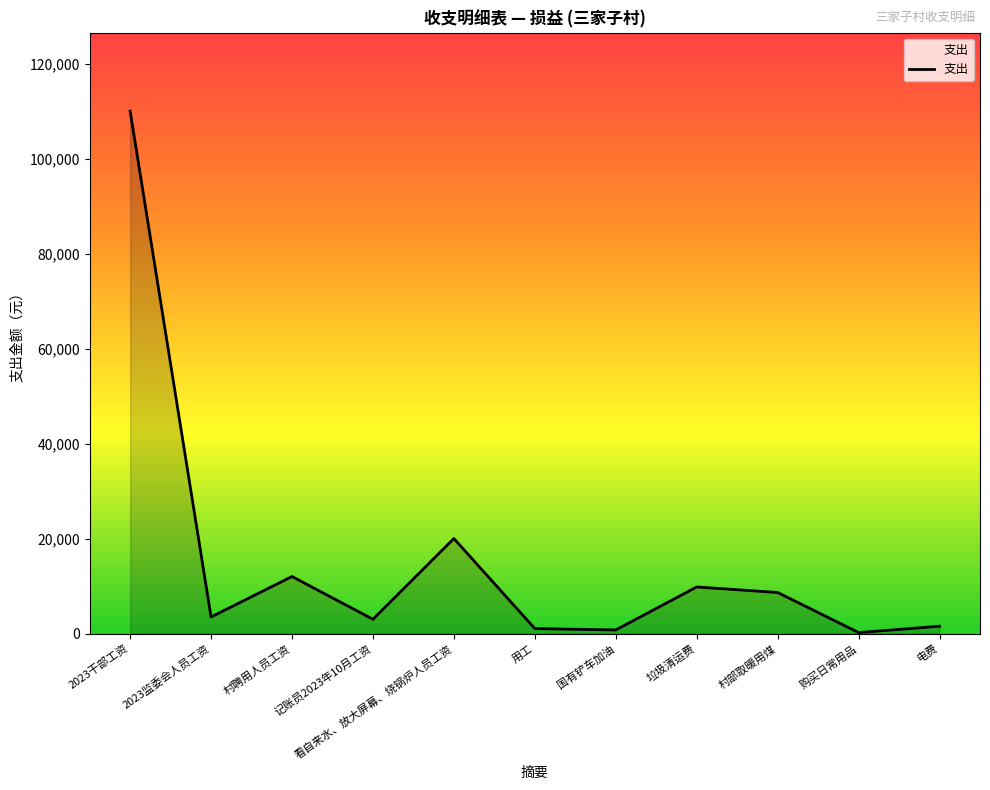

What position from the right is 购买日常用品?

2